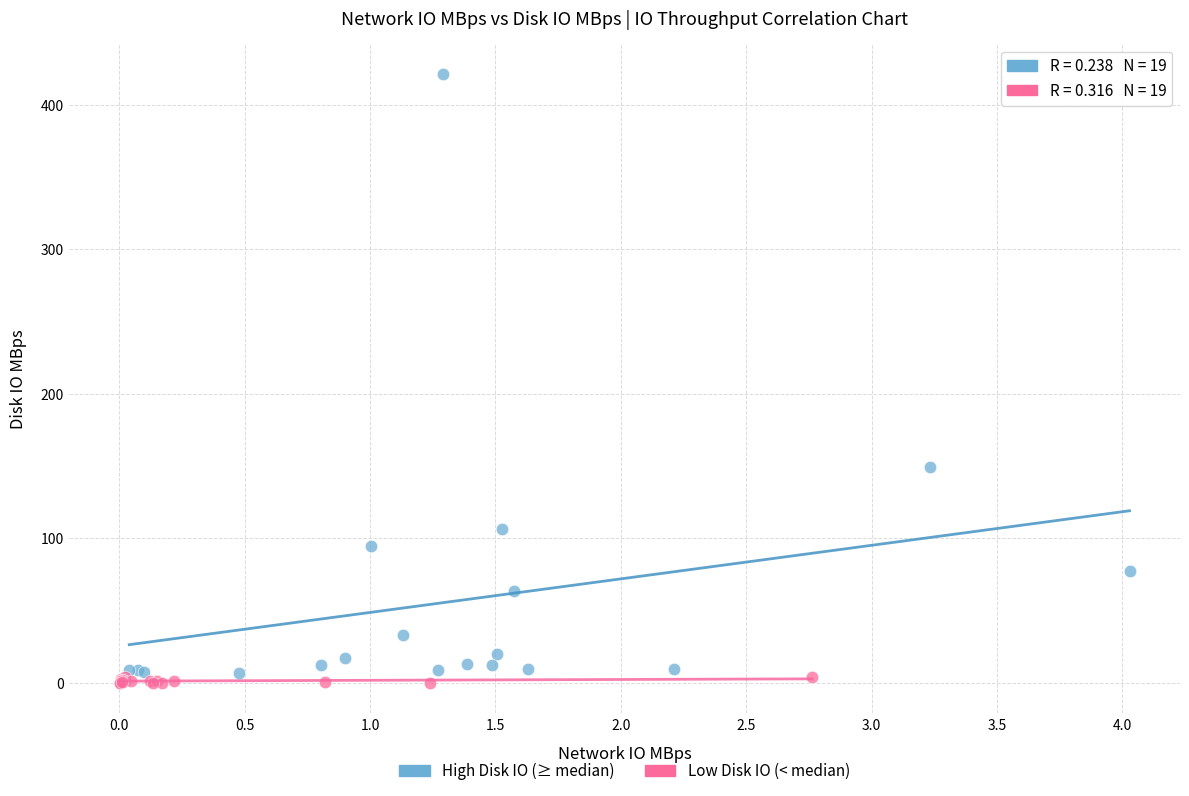

What are all the series names shown in the legend?

High Disk IO (≥ median), Low Disk IO (< median)